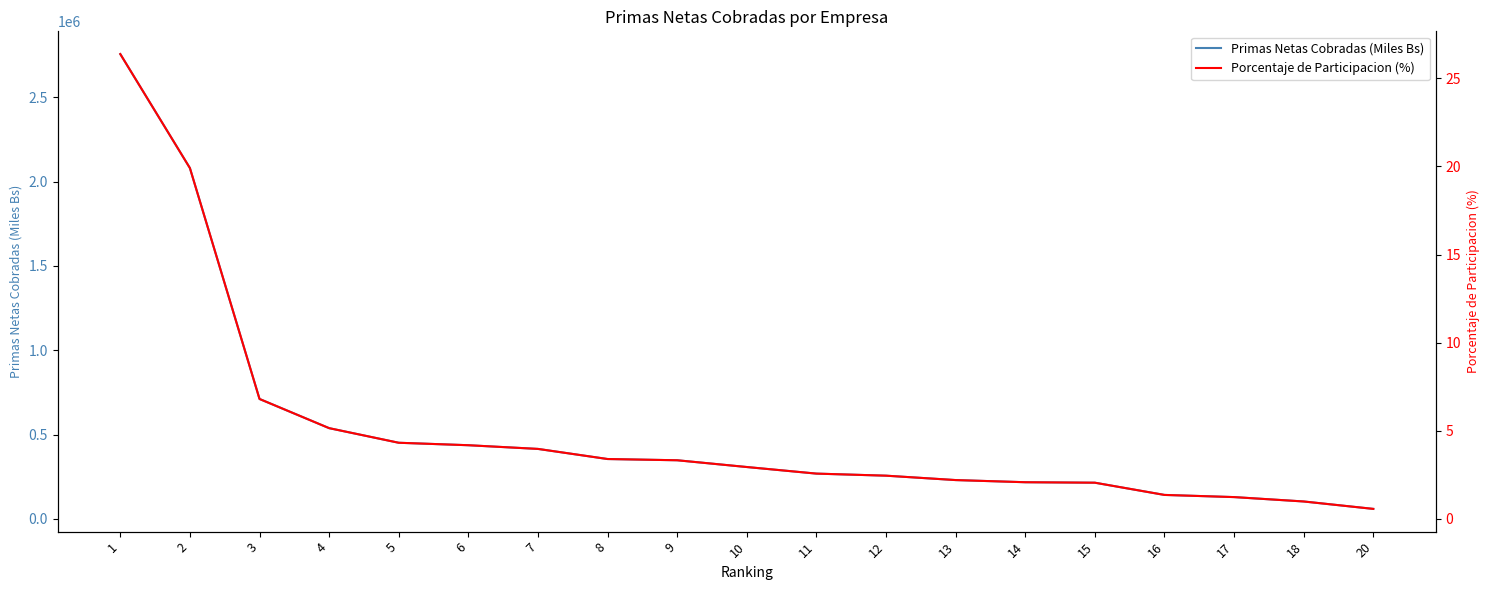

Reading right to left, what are all the values shown in this chart?

Primas Netas Cobradas (Miles Bs): 59599.1	103540.5	129527.3	142381.6	214860.6	217651.7	230427.0	256477.1	268737.3	307786.1	347859.9	355208.6	415145.6	437027.5	451622.0	538226.4	711202.9	2080008.4	2755857.5
Porcentaje de Participacion (%): 0.6	1.0	1.2	1.4	2.1	2.1	2.2	2.5	2.6	2.9	3.3	3.4	4.0	4.2	4.3	5.2	6.8	19.9	26.4